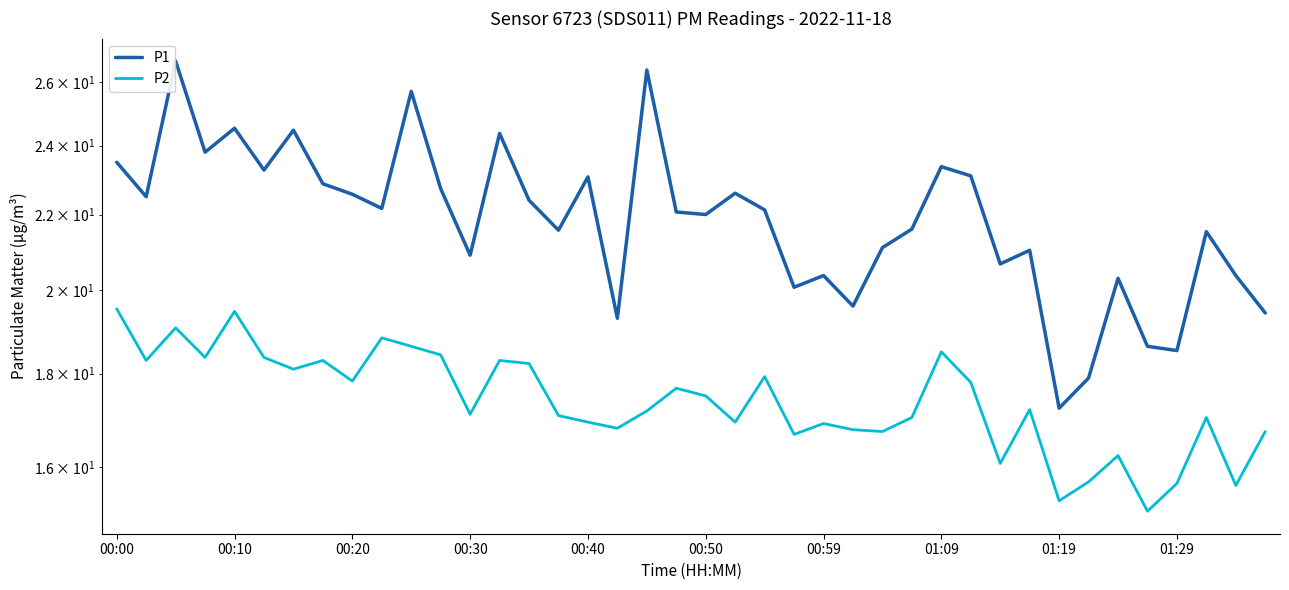

At how many categories does at least one series exceed 22?

21